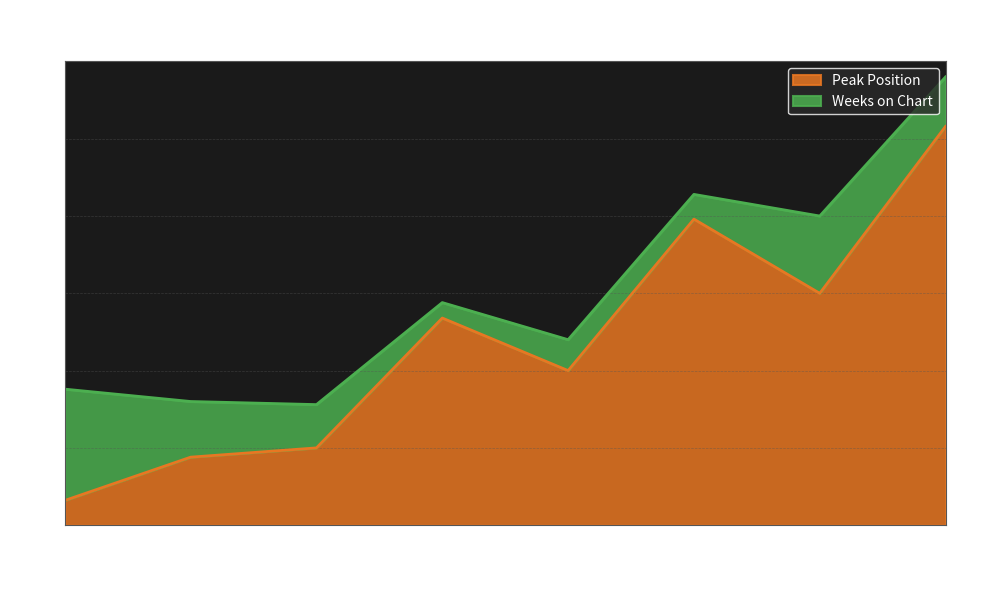

How many lines are shown in the chart?

2